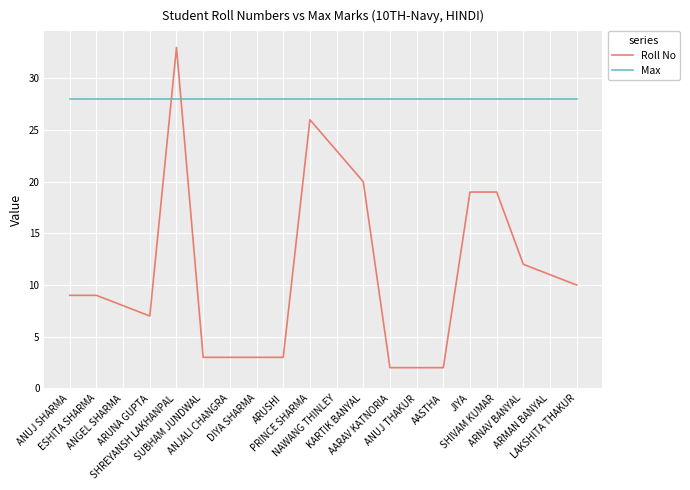

What is the highest value of the Roll No series?

33